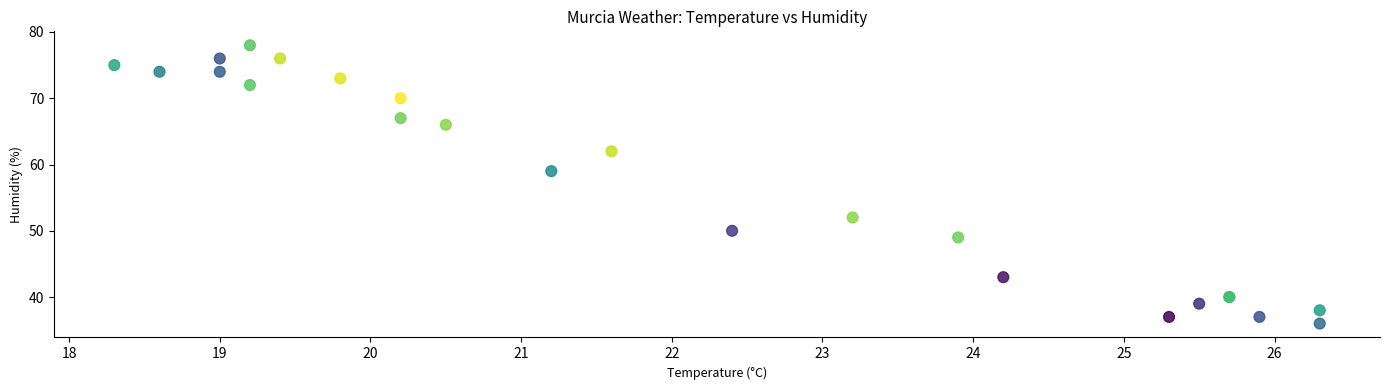

What Y value in the scatter plot is closest to 57?

59